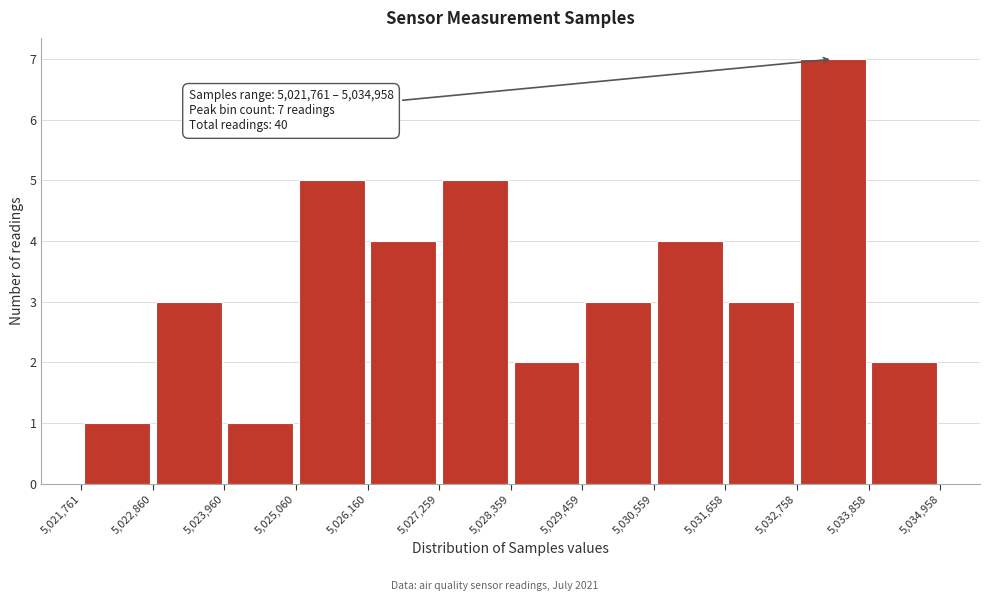

Over which range of the x-axis is the bar tallest?

5,032,758 to 5,033,858